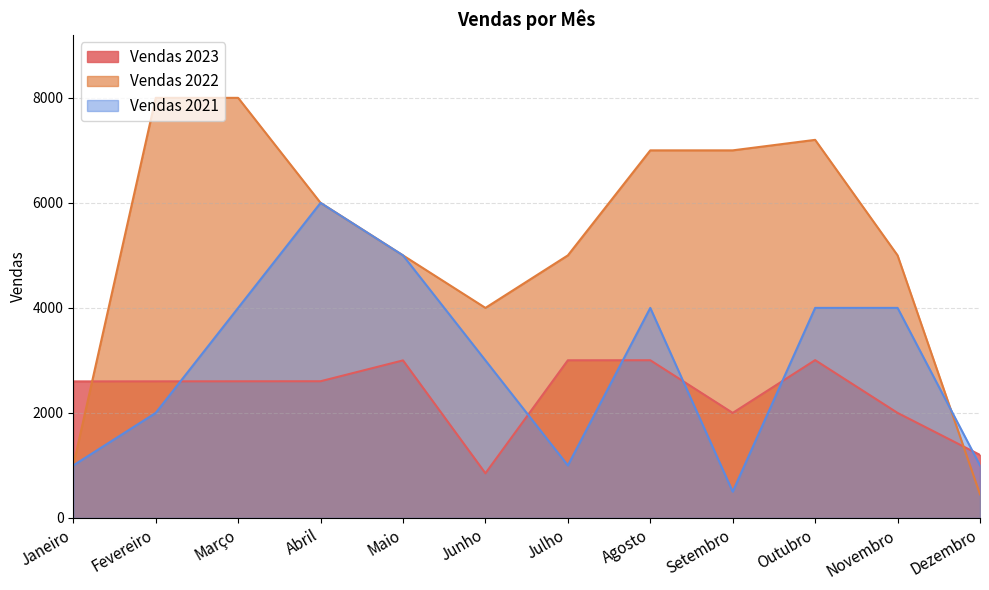

Is it true that Vendas 2023 equals 3002 at Julho?

True